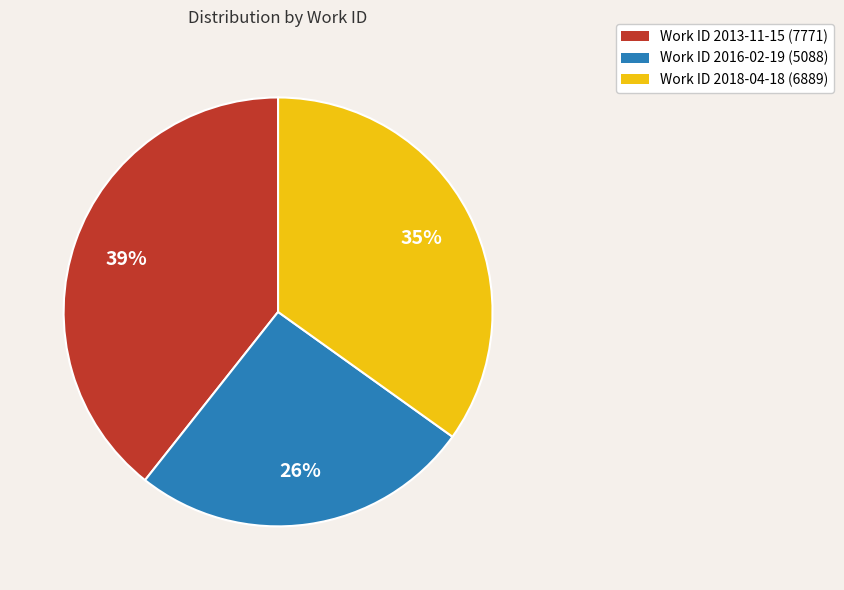

Is there any slice that represents more than half of the pie?

No